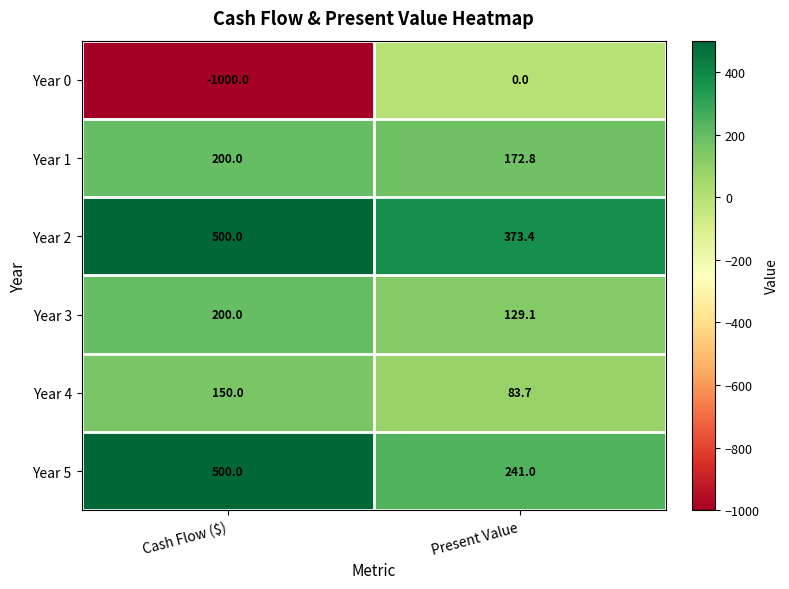

What is the greatest value displayed?

500.0